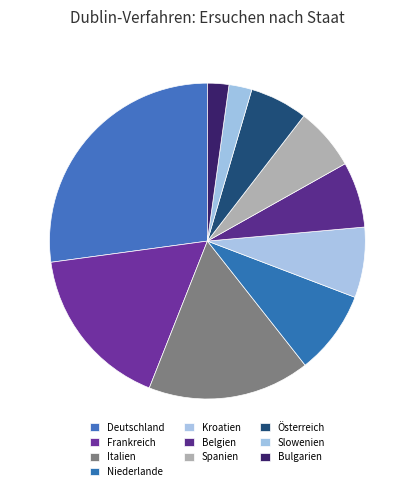

Count the number of slices in the pie.

10